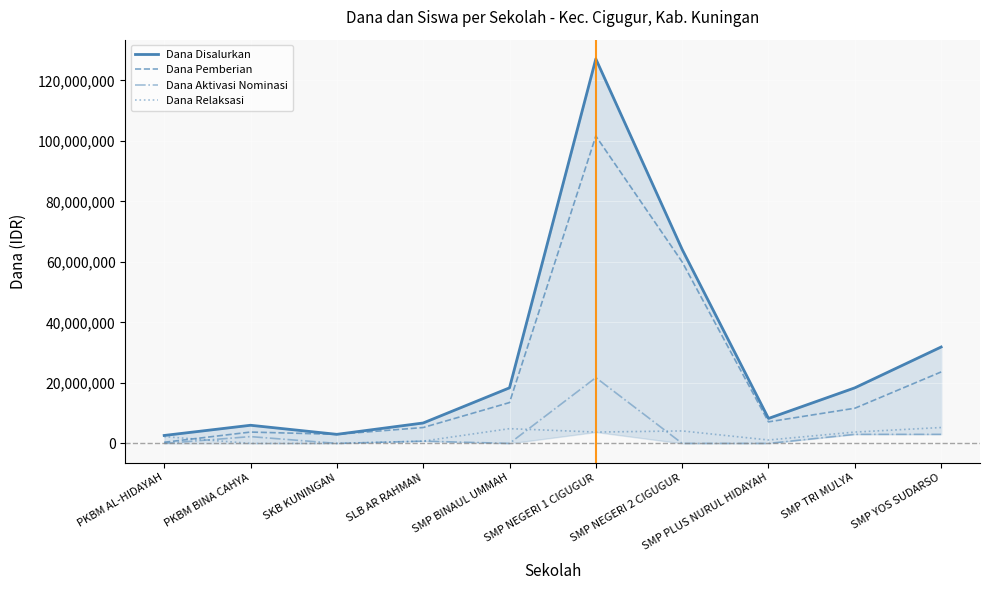

Is this an area chart (filled region under the line)?

No